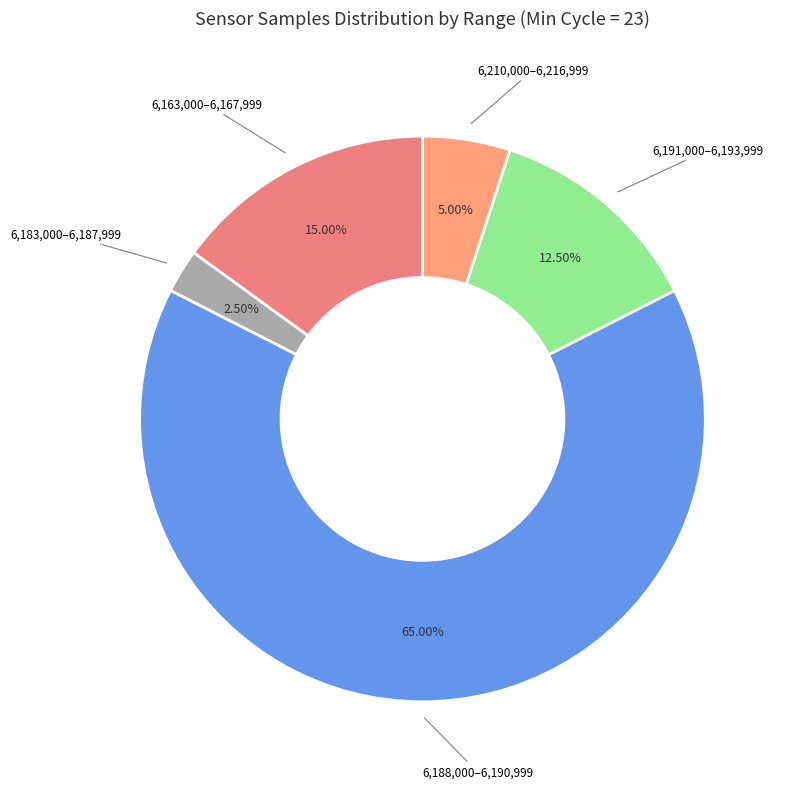

How many segments does this pie chart have?

5